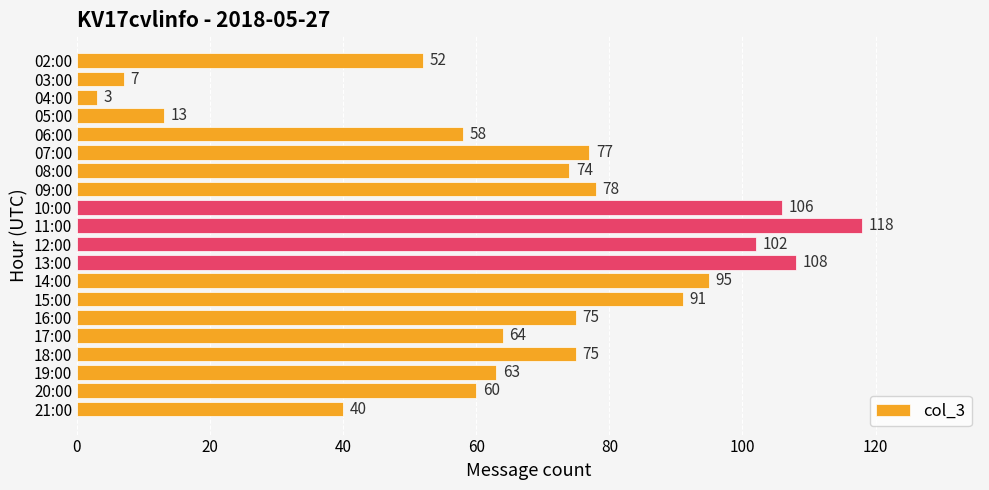

What is the smallest value displayed?

3